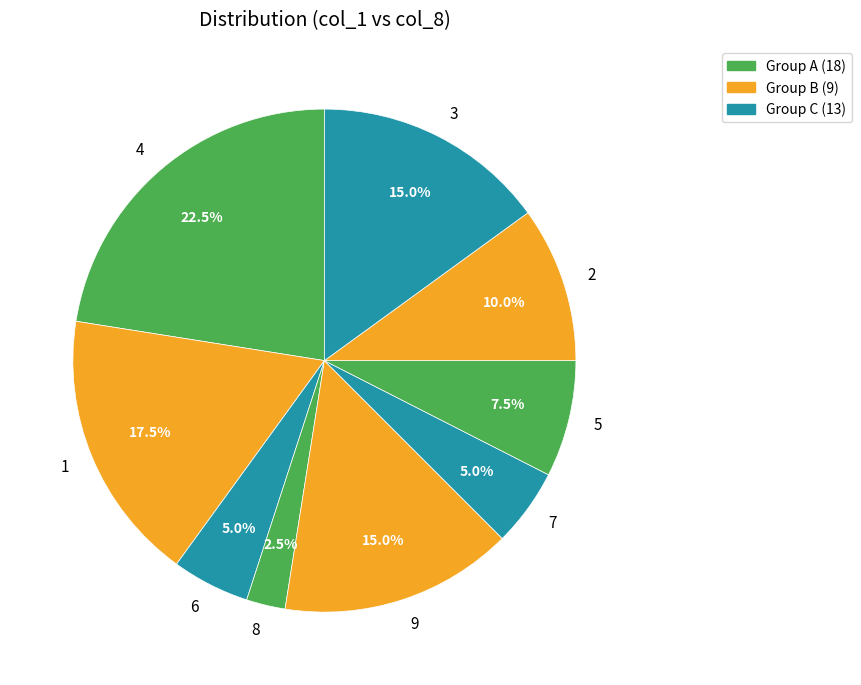

Which slice is the smallest?

8